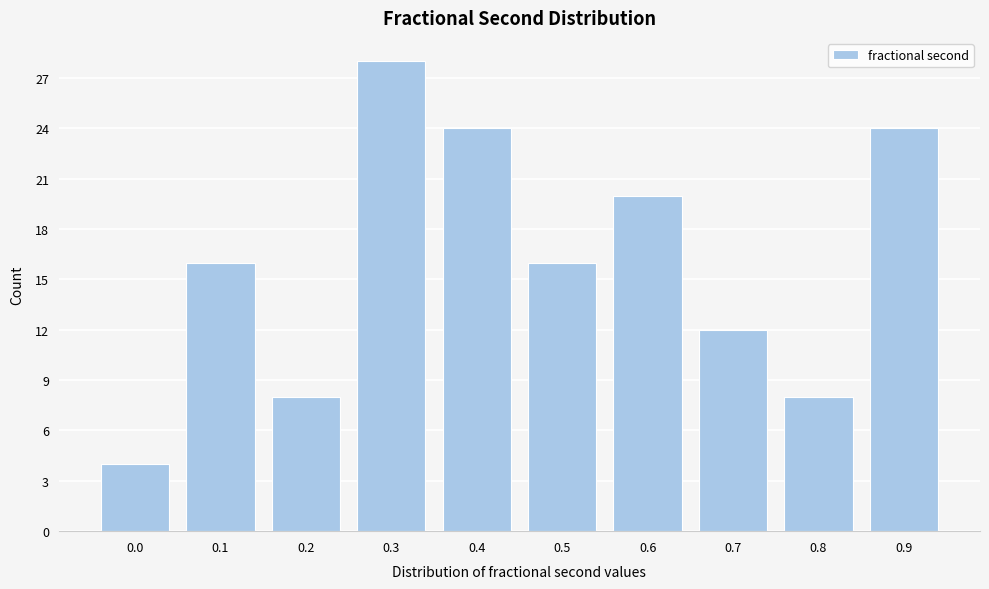

Reading right to left, list all the values displayed in this chart.

0.9=24	0.8=8	0.7=12	0.6=20	0.5=16	0.4=24	0.3=28	0.2=8	0.1=16	0.0=4